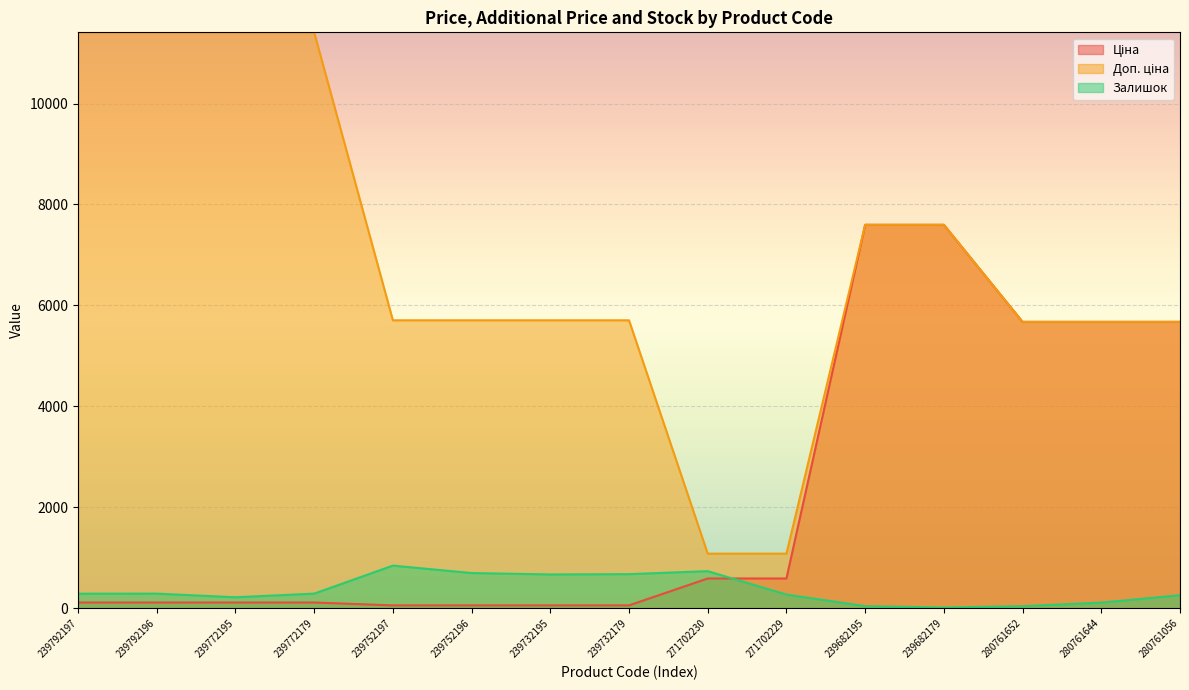

What are all the series names shown in the legend?

Ціна, Доп. ціна, Залишок